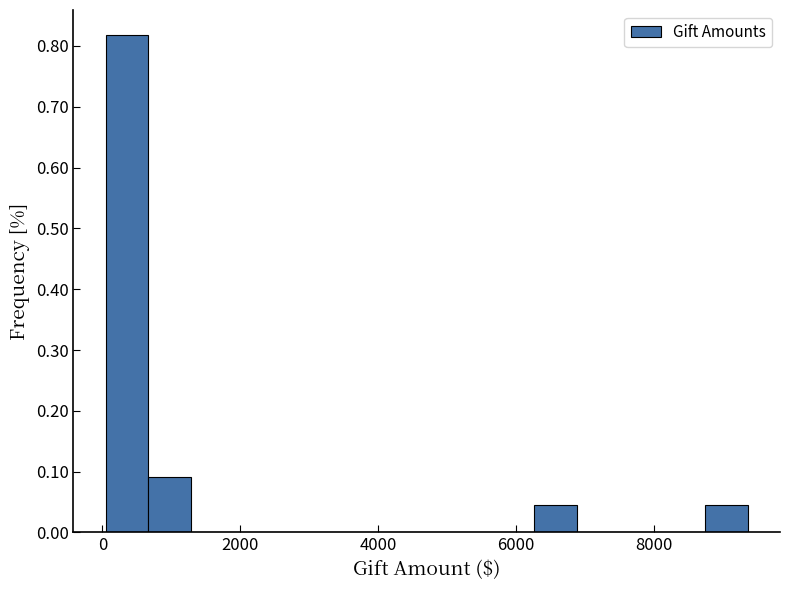

Read against the x-axis, roughly where is the centre of the tallest bar?

400